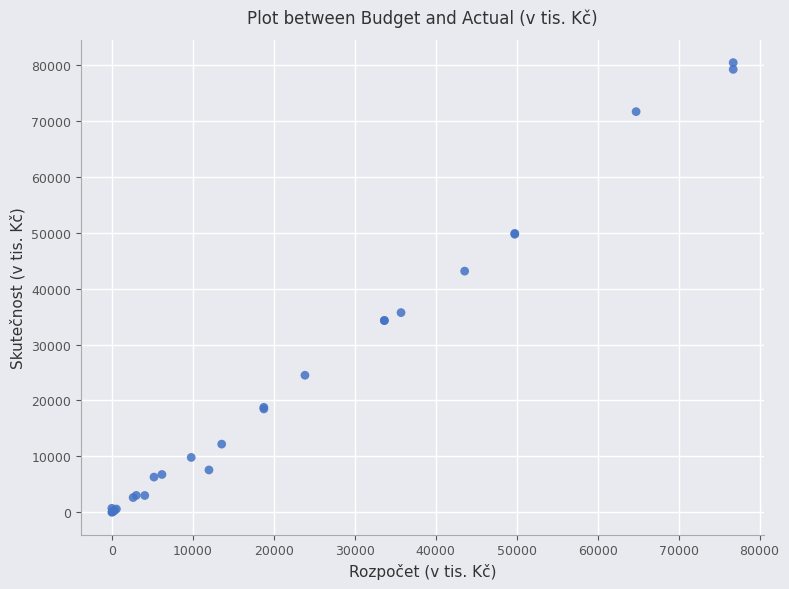

What Y value in the scatter plot is closest to 40224?

43143.5